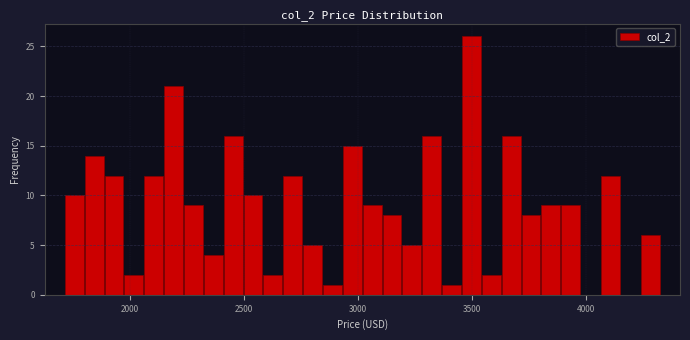

Around what value on the x-axis is the tallest bar? Give the approximate position of its centre, as read against the axis.

3500